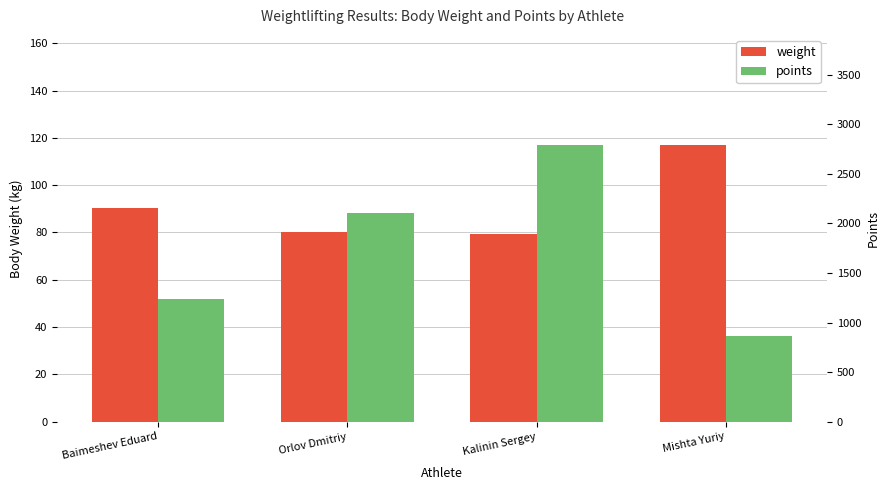

Rank the series at Orlov Dmitriy from highest to lowest value.

points, weight